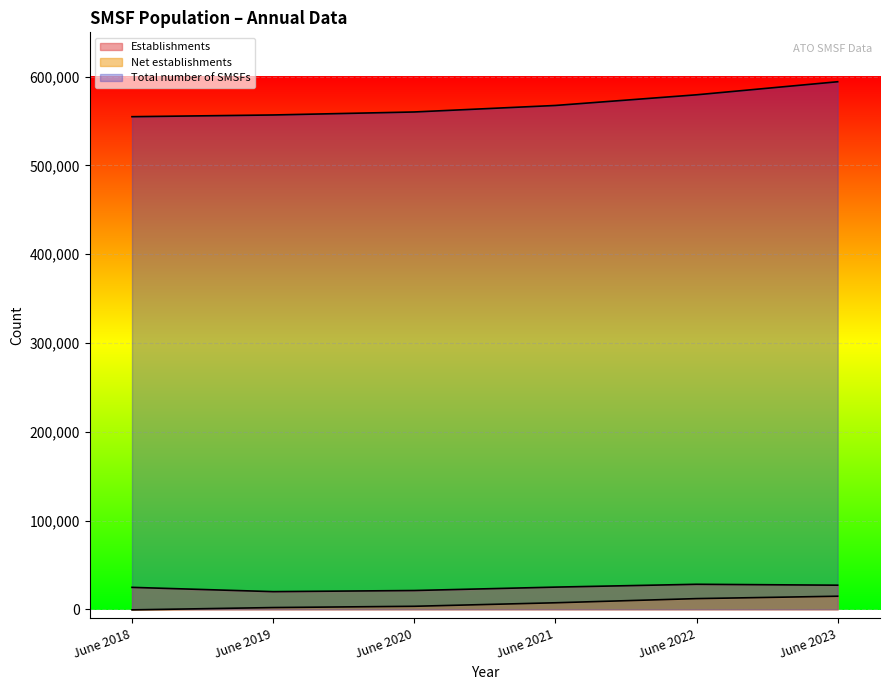

Which series has the widest spread of values?

Total number of SMSFs